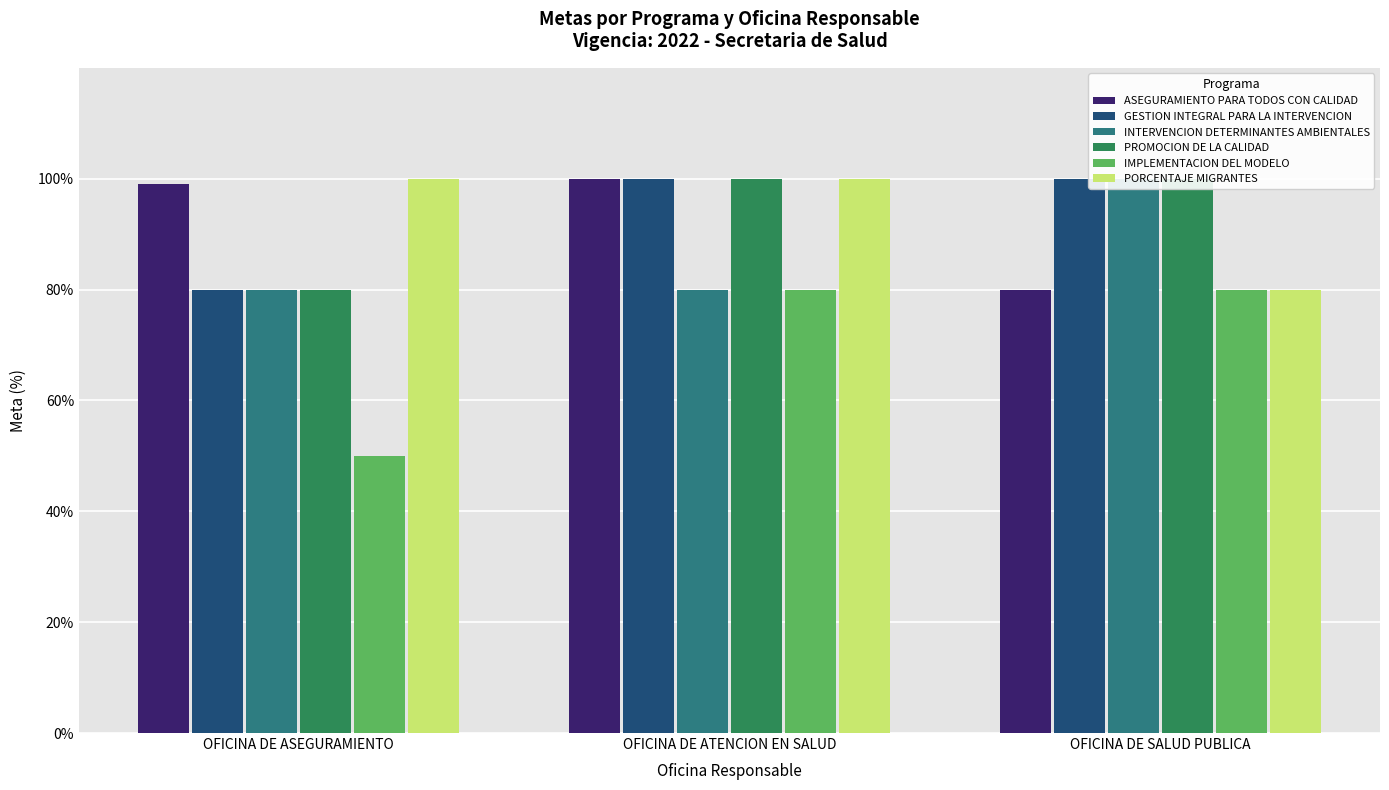

Reading left to right, list all the values displayed in this chart.

ASEGURAMIENTO PARA TODOS CON CALIDAD: OFICINA DE ASEGURAMIENTO=99	OFICINA DE ATENCION EN SALUD=100	OFICINA DE SALUD PUBLICA=80
GESTION INTEGRAL PARA LA INTERVENCION: OFICINA DE ASEGURAMIENTO=80	OFICINA DE ATENCION EN SALUD=100	OFICINA DE SALUD PUBLICA=100
INTERVENCION DETERMINANTES AMBIENTALES: OFICINA DE ASEGURAMIENTO=80	OFICINA DE ATENCION EN SALUD=80	OFICINA DE SALUD PUBLICA=100
PROMOCION DE LA CALIDAD: OFICINA DE ASEGURAMIENTO=80	OFICINA DE ATENCION EN SALUD=100	OFICINA DE SALUD PUBLICA=100
IMPLEMENTACION DEL MODELO: OFICINA DE ASEGURAMIENTO=50	OFICINA DE ATENCION EN SALUD=80	OFICINA DE SALUD PUBLICA=80
PORCENTAJE MIGRANTES: OFICINA DE ASEGURAMIENTO=100	OFICINA DE ATENCION EN SALUD=100	OFICINA DE SALUD PUBLICA=80